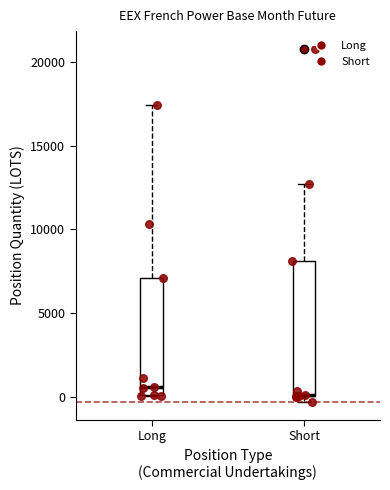

Where is the lower edge of the box for Short on the y-axis? The values are not printed on the chart, so give them approximately, as read against the axis.

0